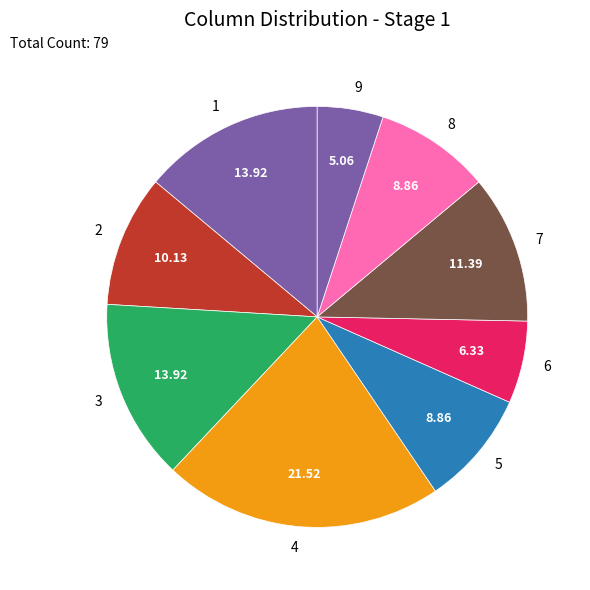

What is the ratio of the value at 2 to the value at 9?

2.0